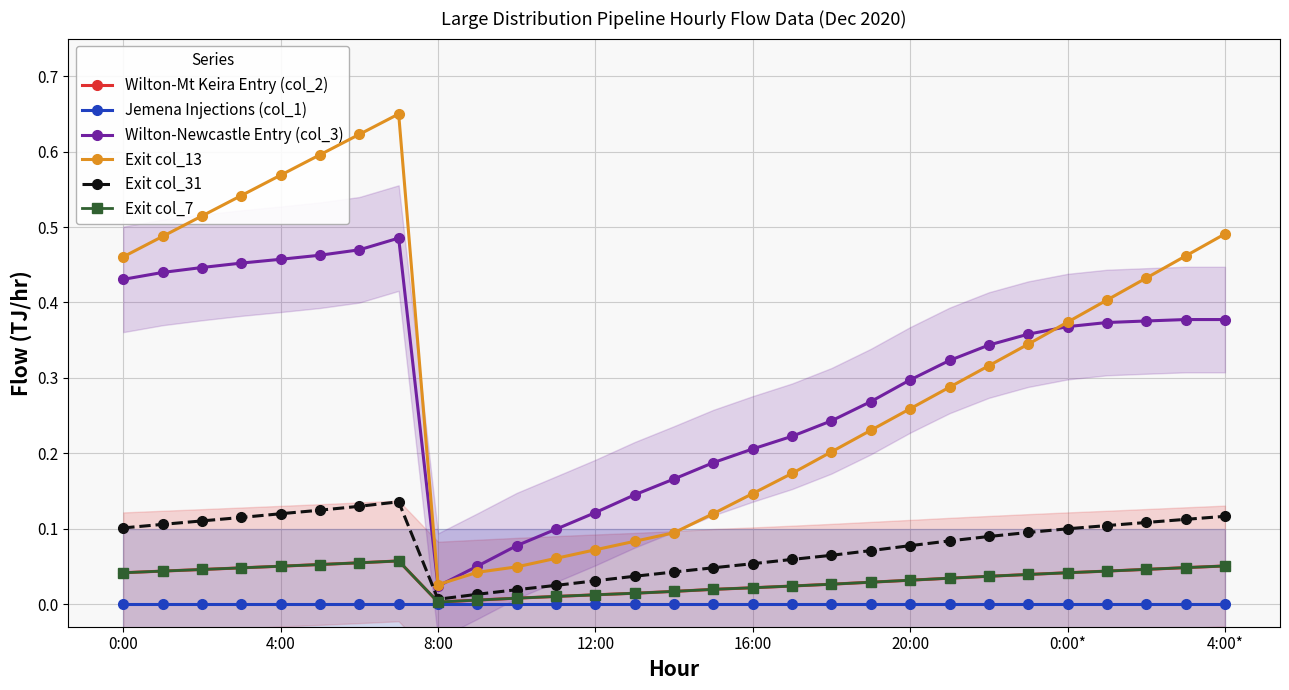

True or false: Exit col_7 has a value of 0.0 at 0:00.

True